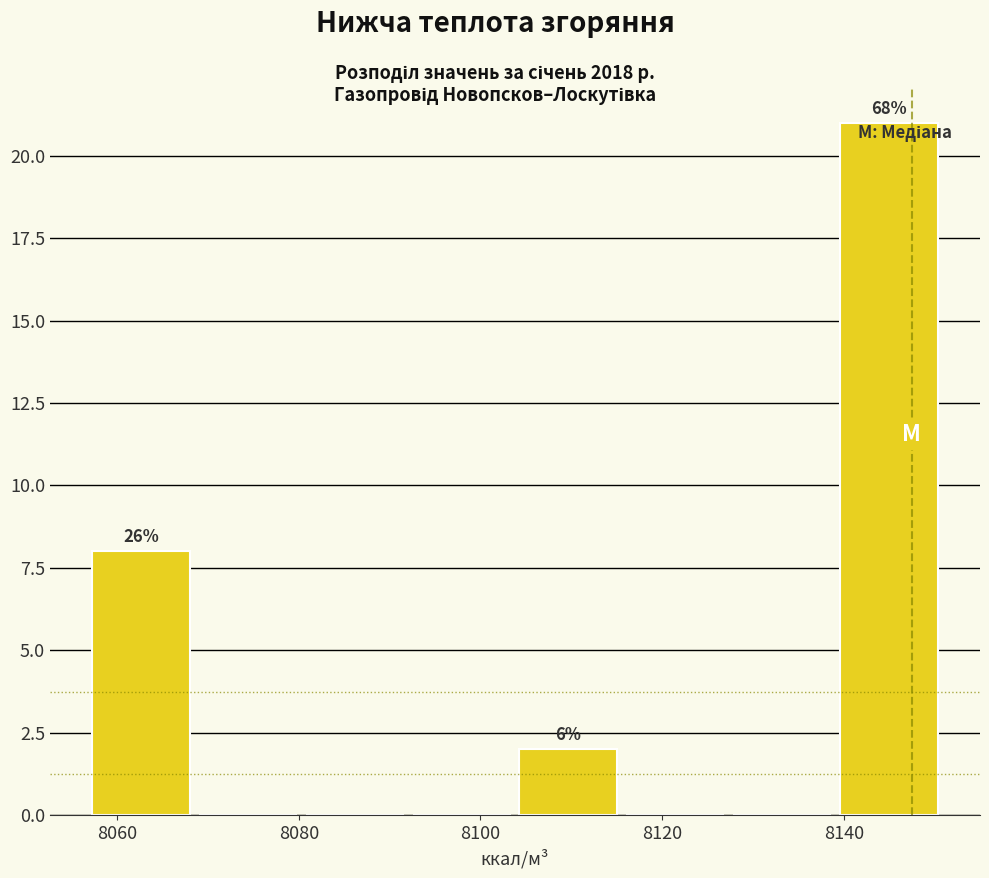

Which range on the x-axis has the tallest bar?

8140 to 8150